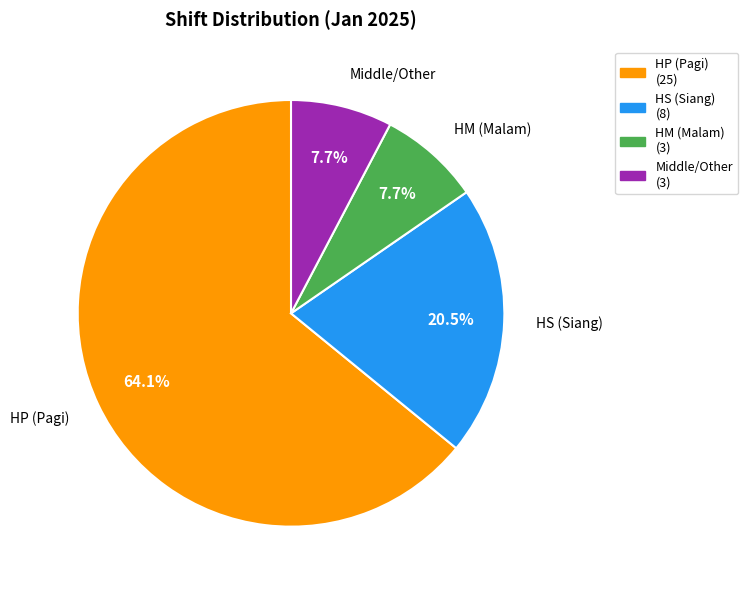

How many slices are in this pie chart?

4